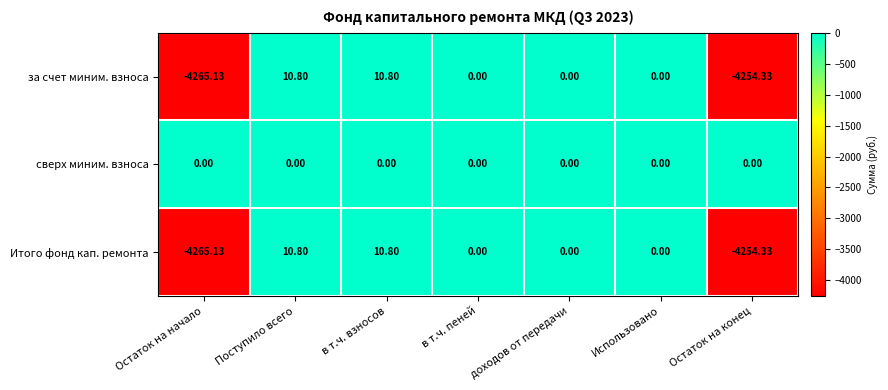

Which category has the lowest value in the Итого фонд кап. ремонта series?

Остаток на начало